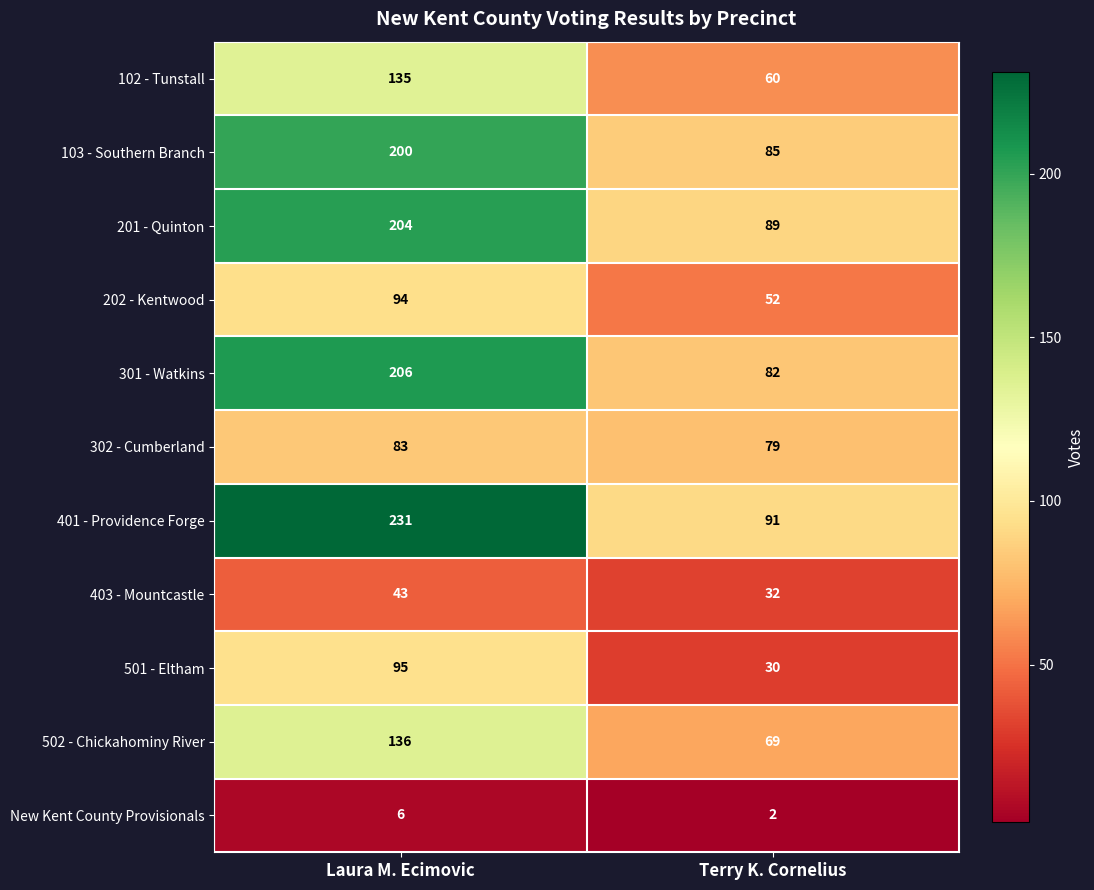

How many data points does each series have?

2